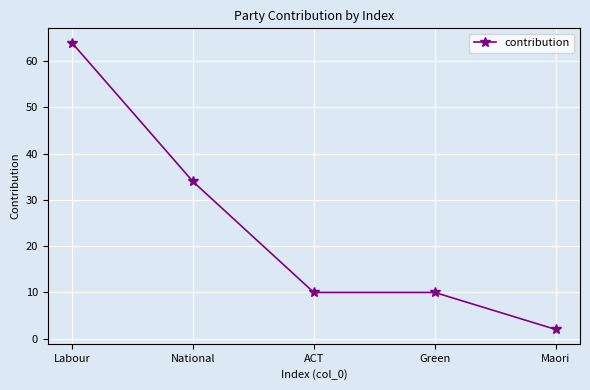

At which category does the chart reach its minimum across all series?

Maori